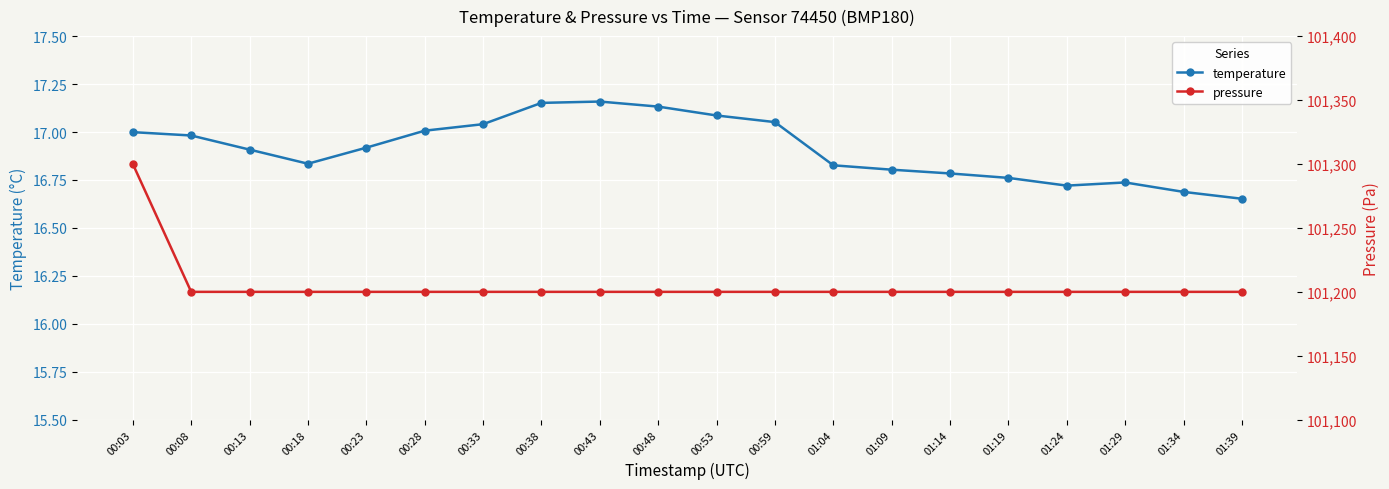

What is the value of the temperature point at the 5th from the left?

16.9